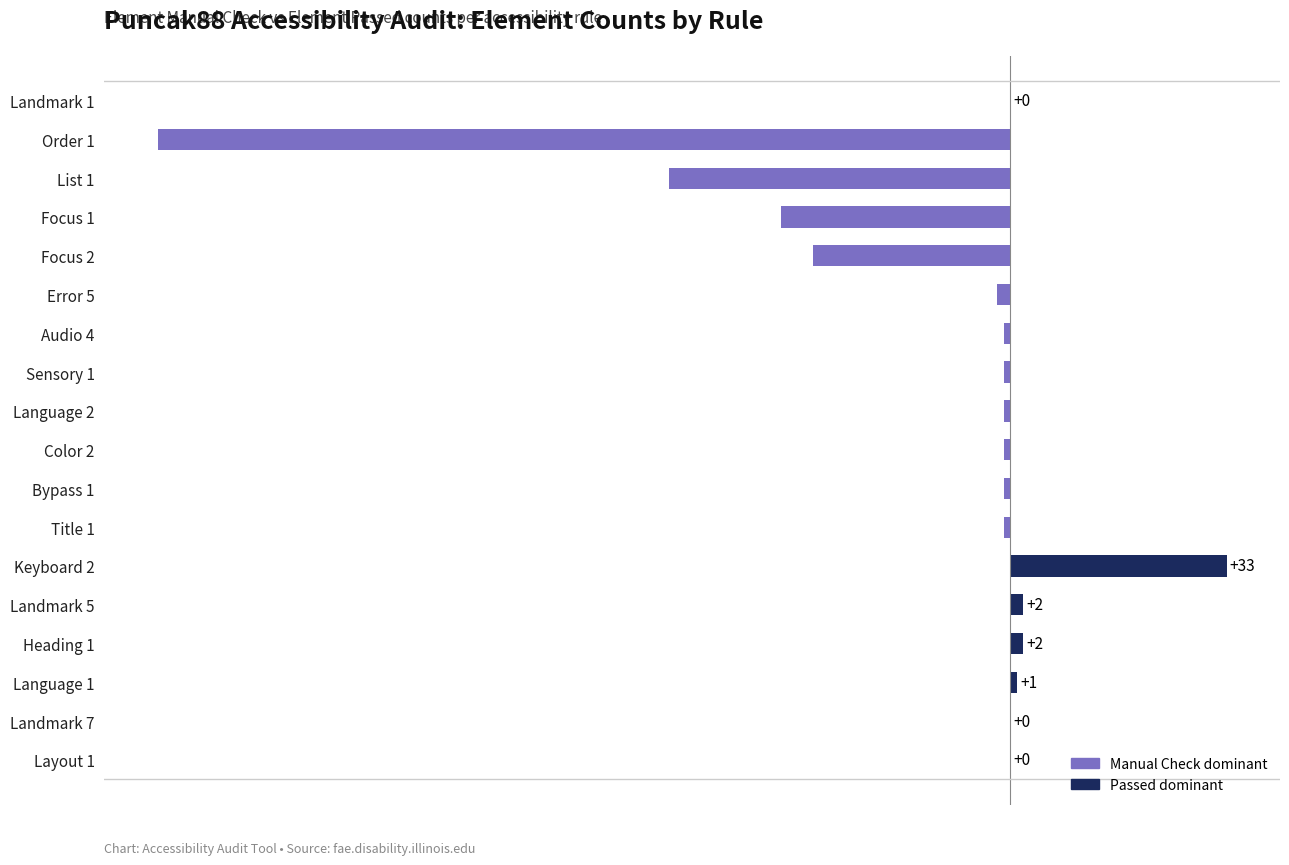

Reading top to bottom, transcribe all the data shown in this chart.

Landmark 1=0	Order 1=-130	List 1=-52	Focus 1=-35	Focus 2=-30	Error 5=-2	Audio 4=-1	Sensory 1=-1	Language 2=-1	Color 2=-1	Bypass 1=-1	Title 1=-1	Keyboard 2=33	Landmark 5=2	Heading 1=2	Language 1=1	Landmark 7=0	Layout 1=0